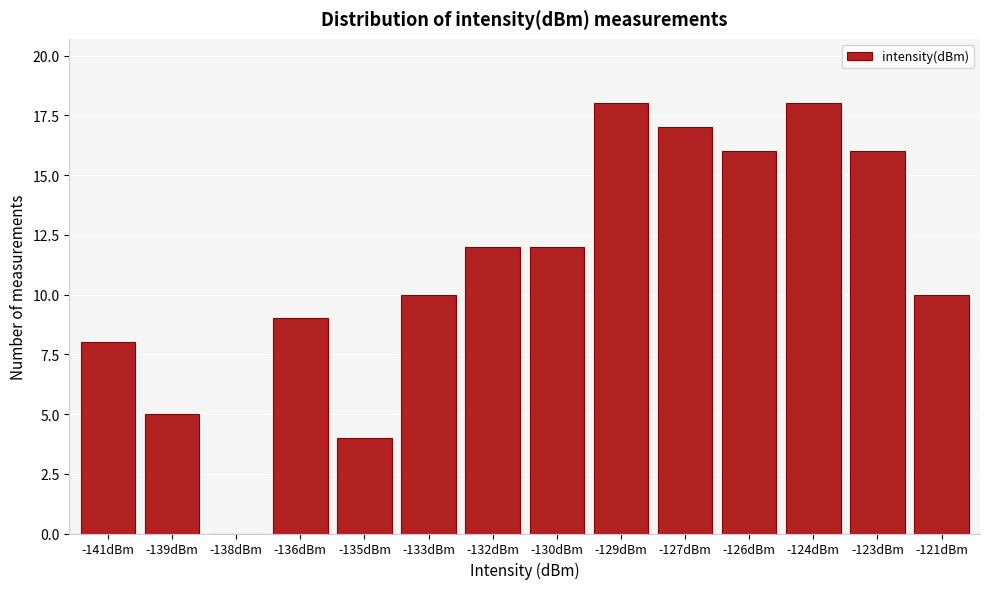

Reading right to left, transcribe all the data shown in this chart.

-121dBm=10	-123dBm=16	-124dBm=18	-126dBm=16	-127dBm=17	-129dBm=18	-130dBm=12	-132dBm=12	-133dBm=10	-135dBm=4	-136dBm=9	-138dBm=0	-139dBm=5	-141dBm=8